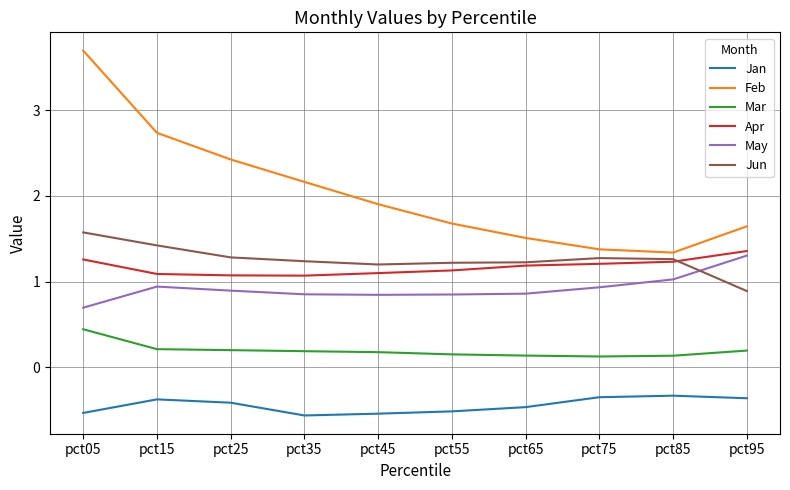

What is the spread (max minus min) of values at pct55?

2.2